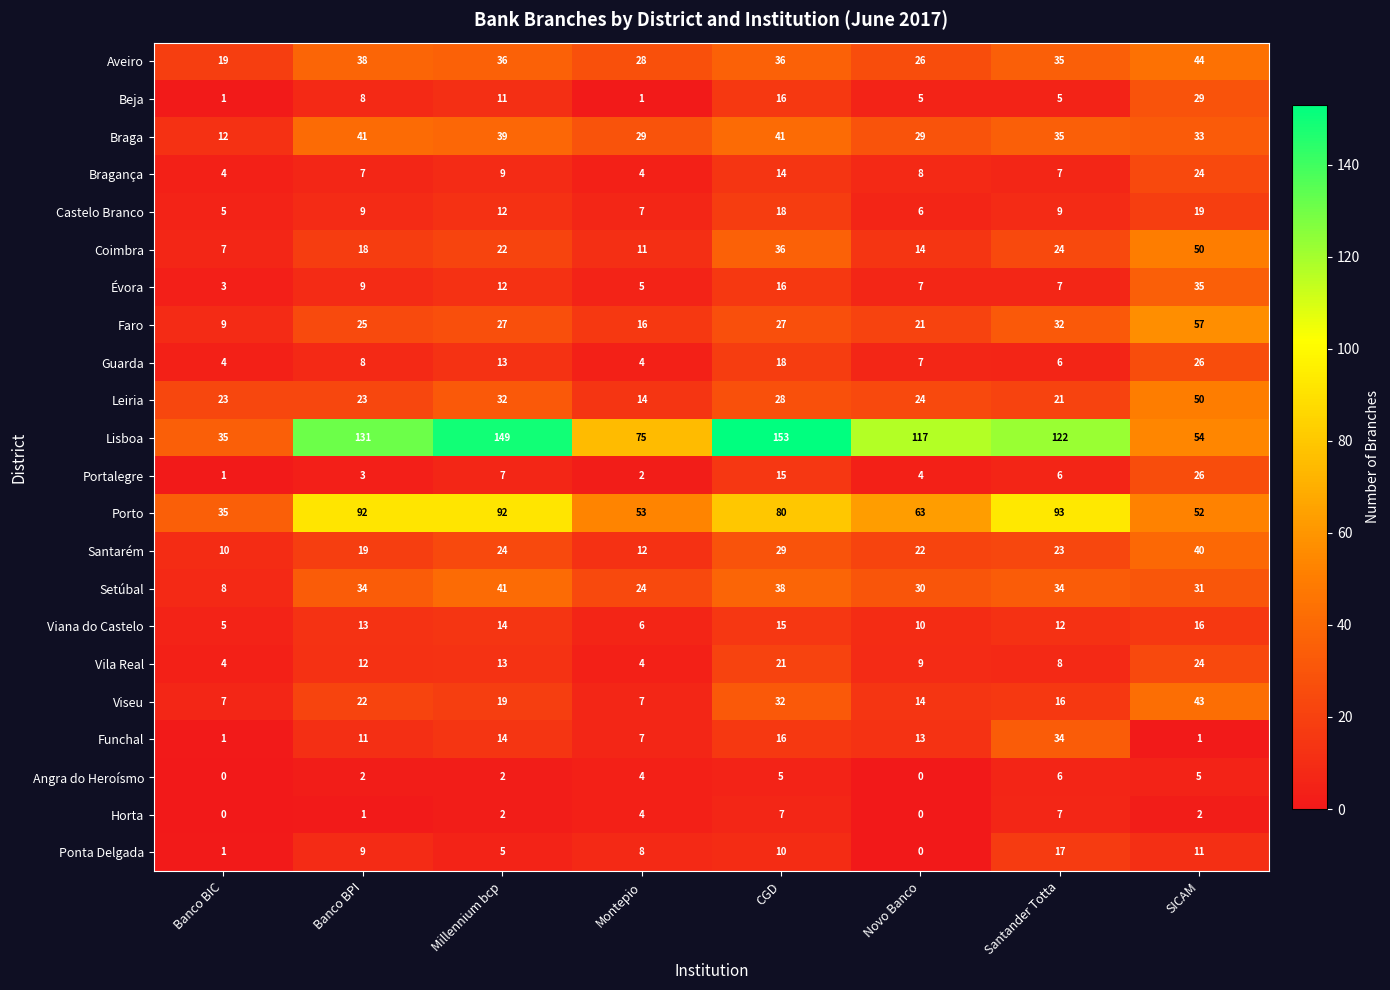

At which label does Porto first exceed 80?

Banco BPI